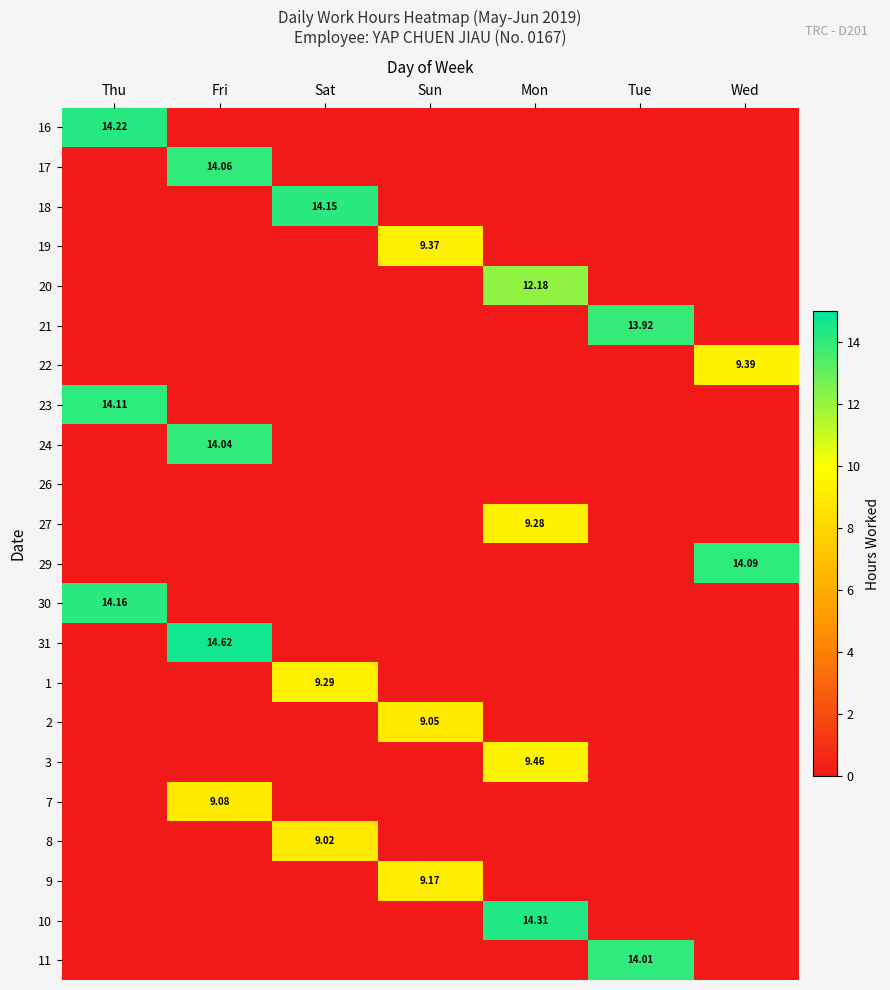

At how many categories does at least one series exceed 9?

7